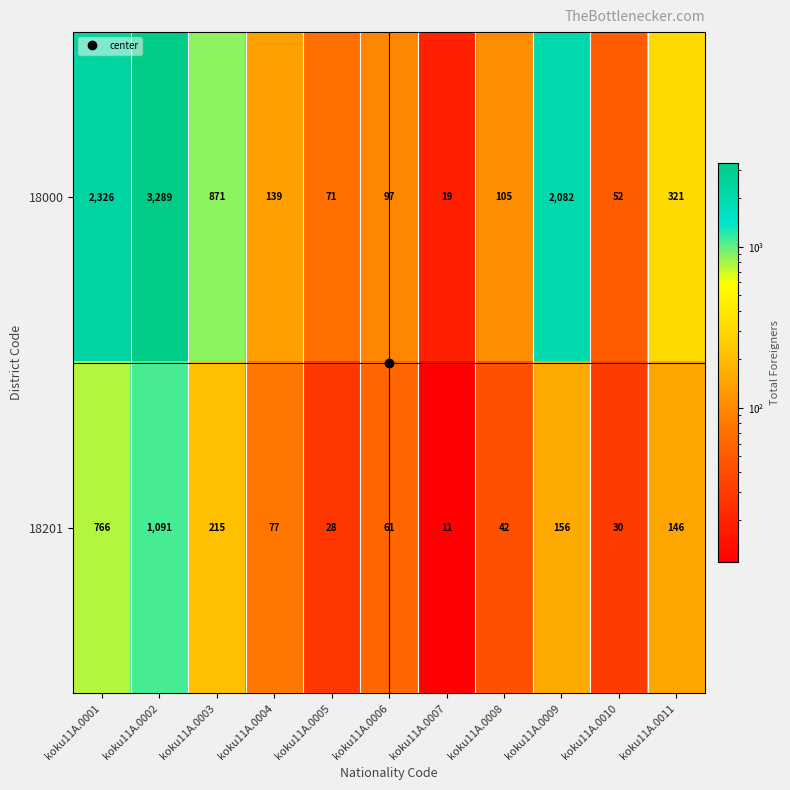

The value of 18201 at koku11A.0001 is 470. True or false?

False